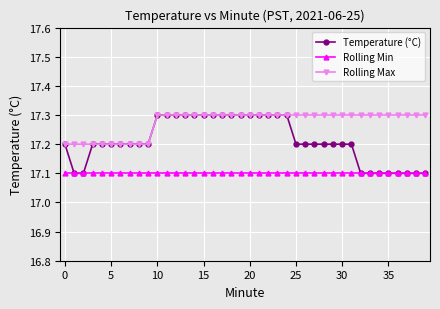

What is the highest value of the Rolling Max series?

17.3